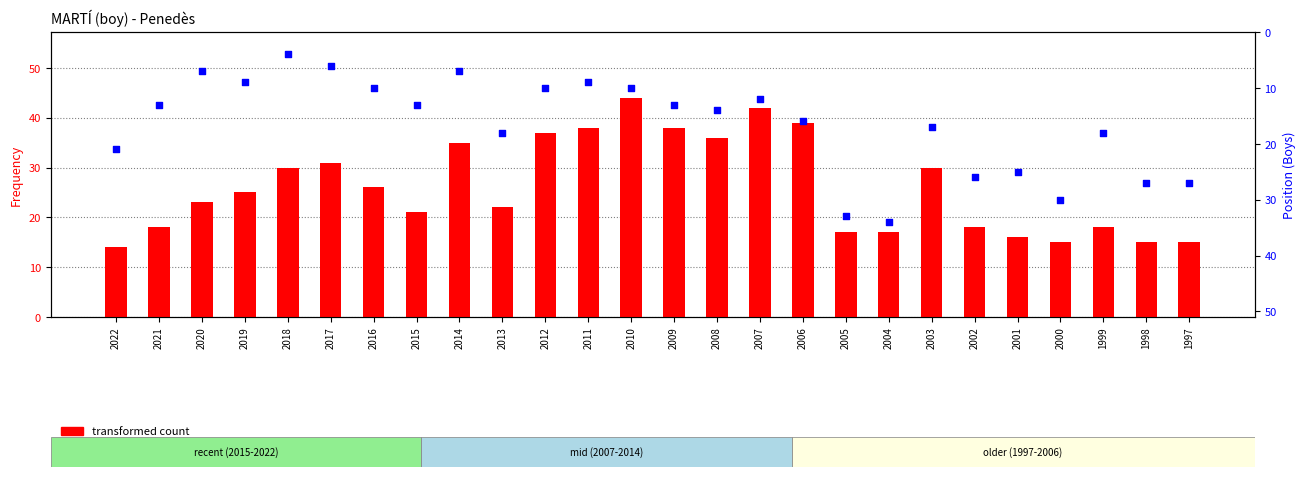

Which series contains the lowest Y value?

percentile rank within the sample